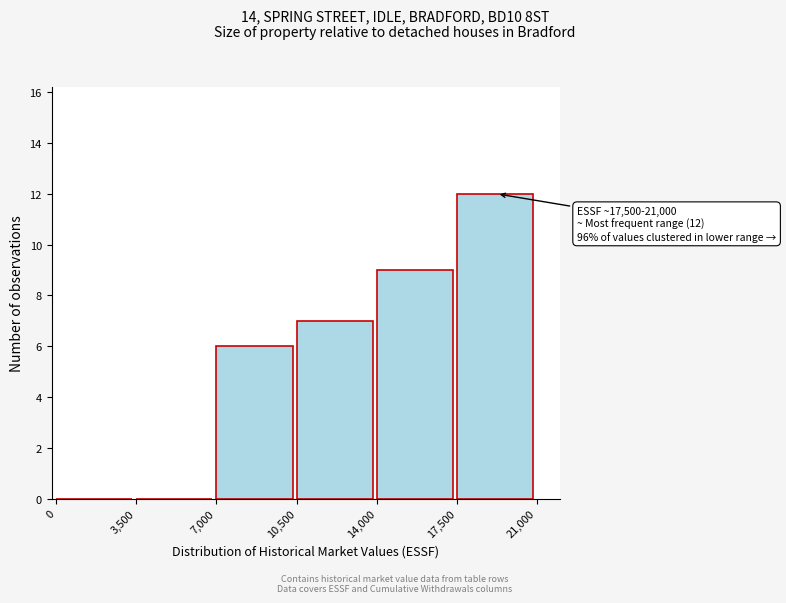

Which range on the x-axis has the tallest bar?

17,500 to 21,000